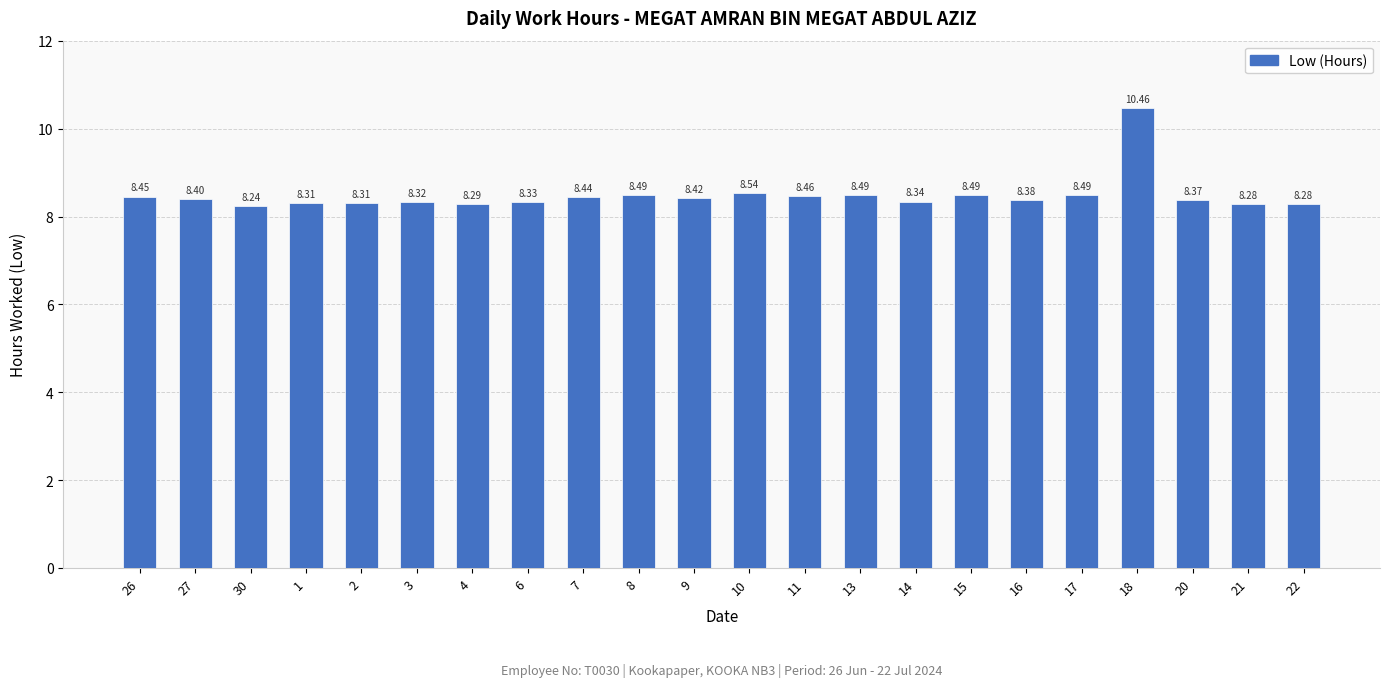

Count the values in the range 8 to 9.

21